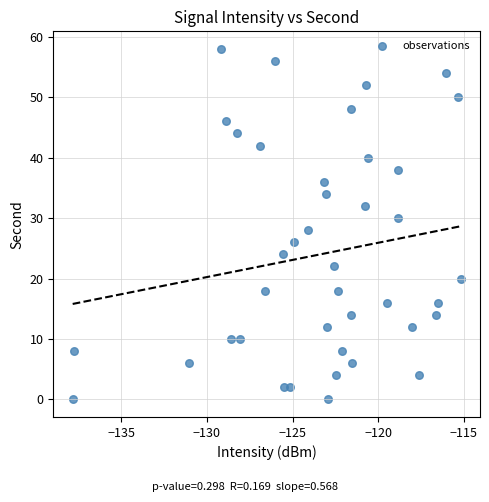

What is the range of Y values (max minus min)?

58